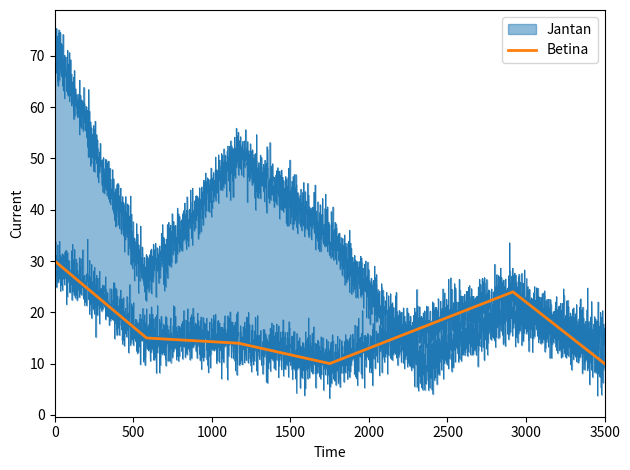

What is the lowest value of the Betina series?

10.0